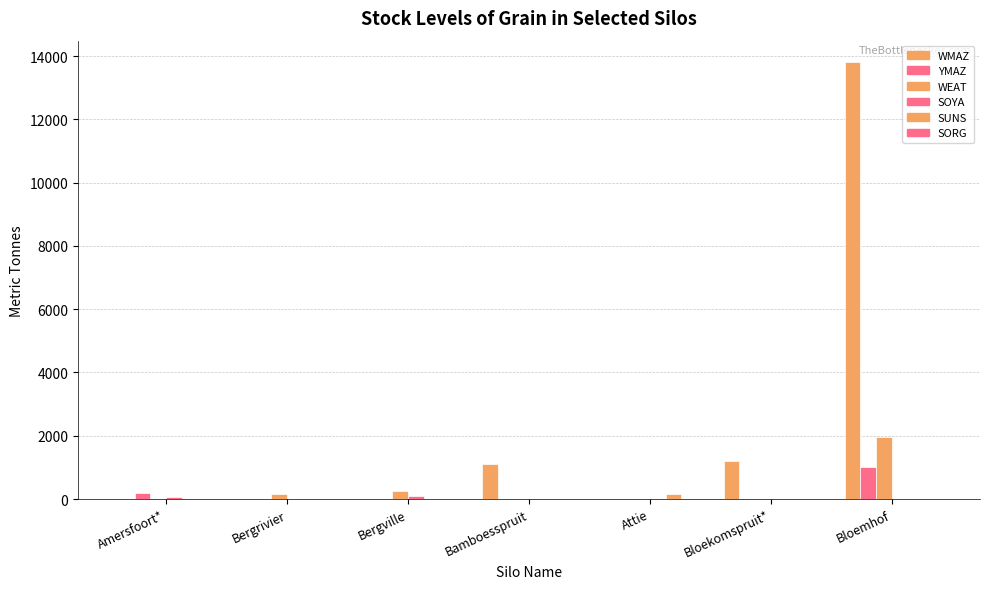

What is the difference between the maximum and minimum values in the YMAZ series?

1000